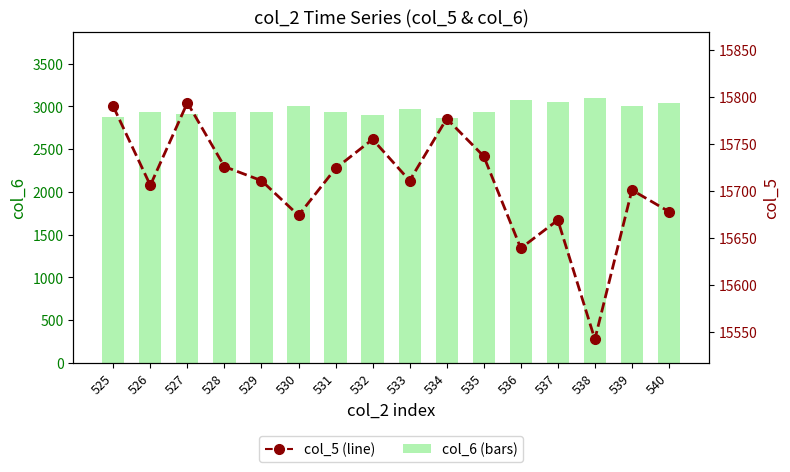

Reading right to left, what are all the values shown in this chart?

col_6 (bars): 540=3033	539=3007	538=3097	537=3052	536=3069	535=2931	534=2859	533=2963	532=2896	531=2929	530=2999	529=2938	528=2932	527=2911	526=2938	525=2870
col_5 (line): 540=15678	539=15701	538=15542	537=15669	536=15639	535=15737	534=15777	533=15711	532=15755	531=15724	530=15674	529=15711	528=15726	527=15794	526=15706	525=15790